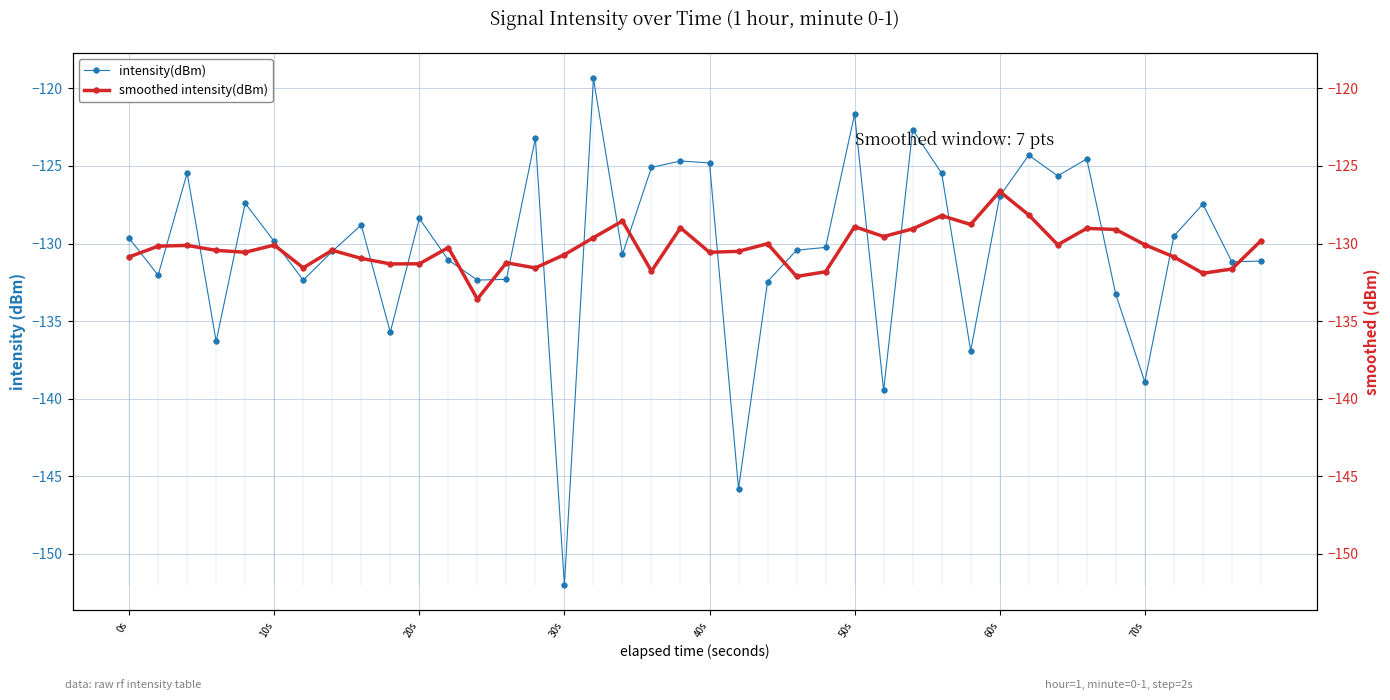

True or false: intensity(dBm) has more than 2 points higher than both neighbors.

True